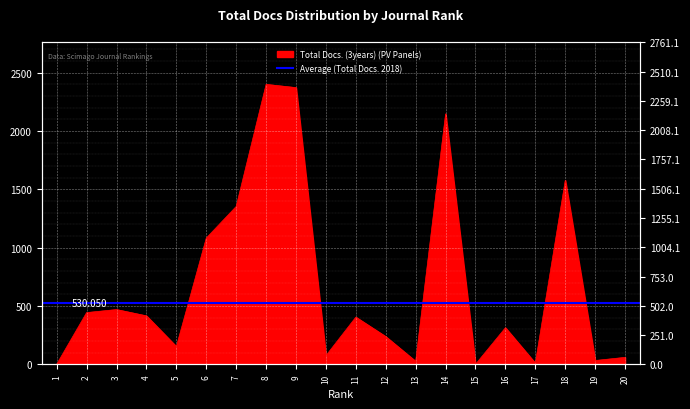

Rank the categories by value from lowest to highest.

1, 15, 17, 13, 19, 20, 10, 5, 12, 16, 11, 4, 2, 3, 6, 7, 18, 14, 9, 8